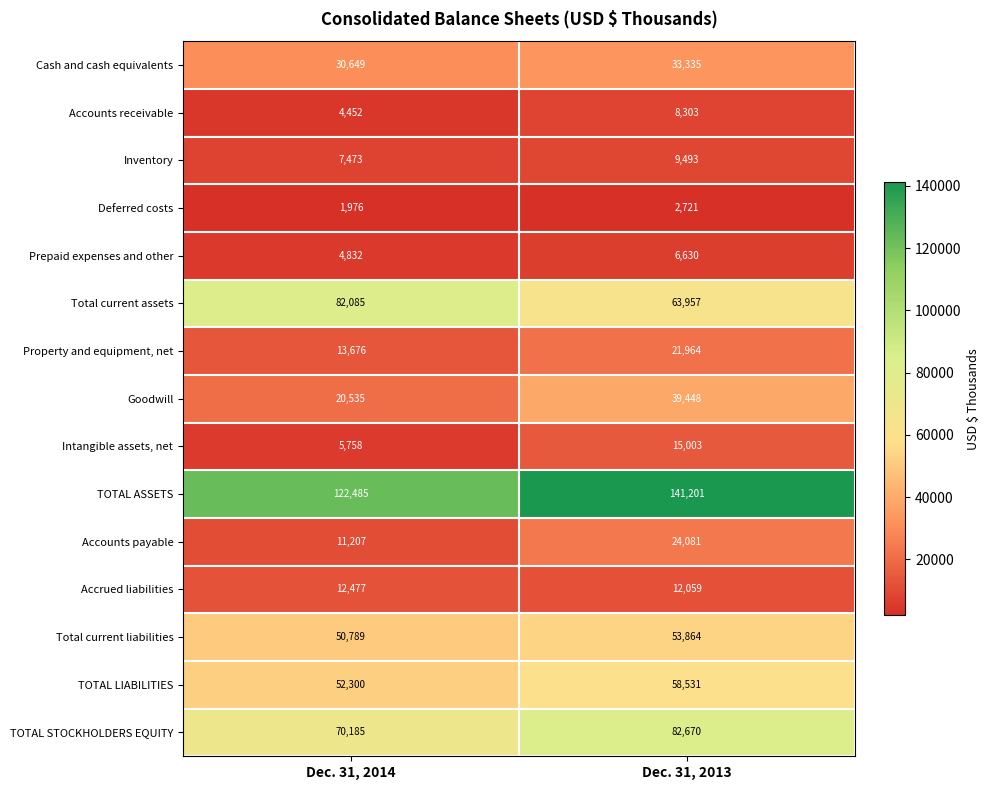

What is the maximum value shown in the chart?

141201